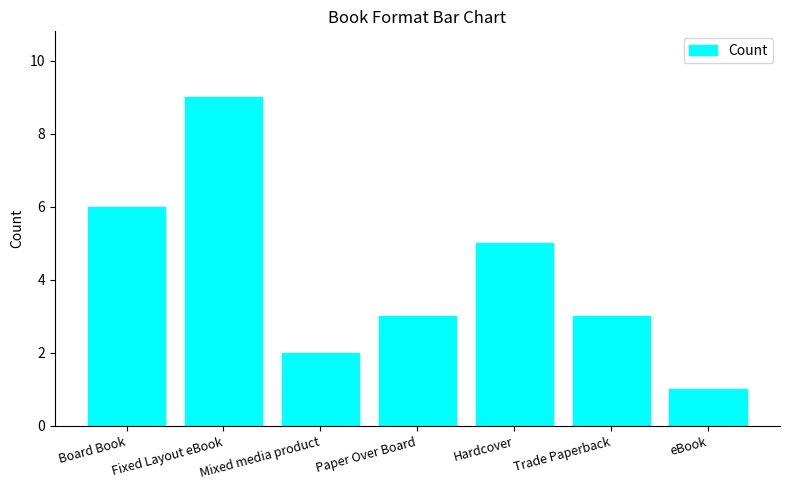

Which label corresponds to the largest value in the chart?

Fixed Layout eBook